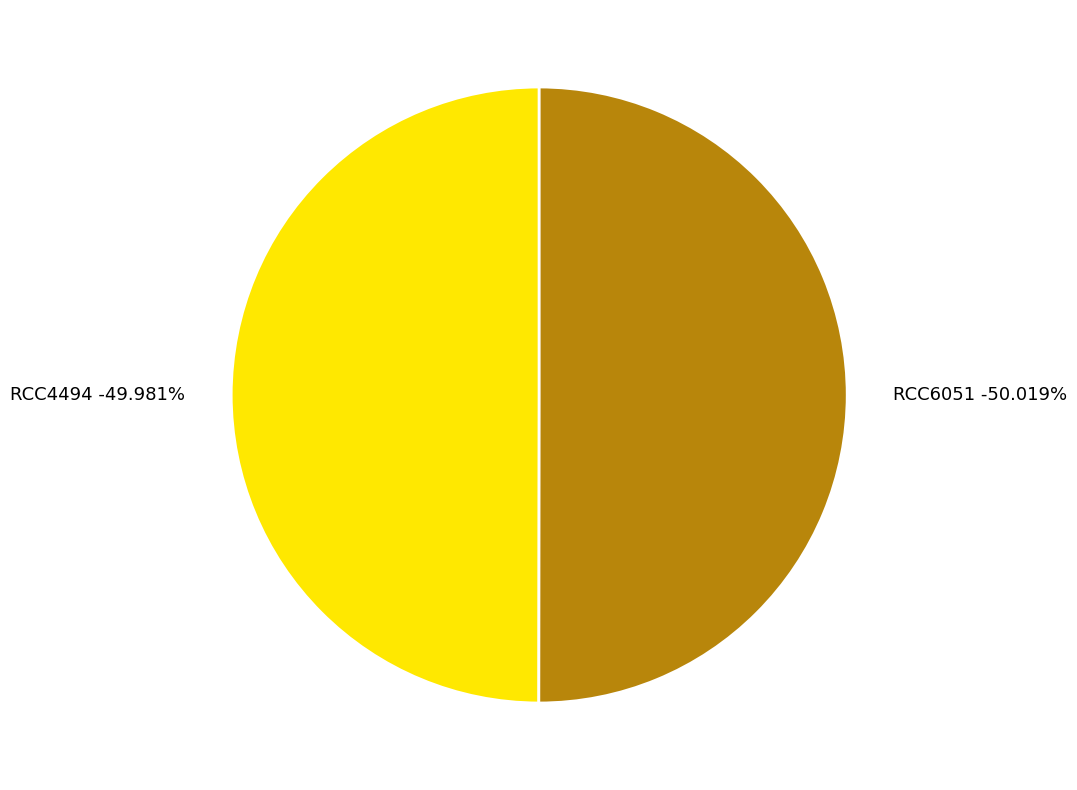

Which has a higher value, RCC6051 or RCC4494?

RCC6051